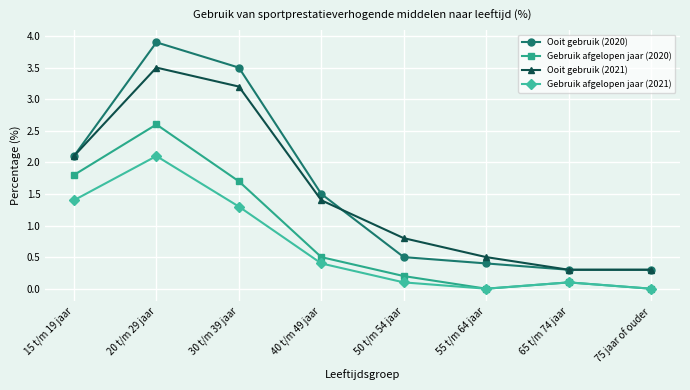

Is this an area chart (filled region under the line)?

No